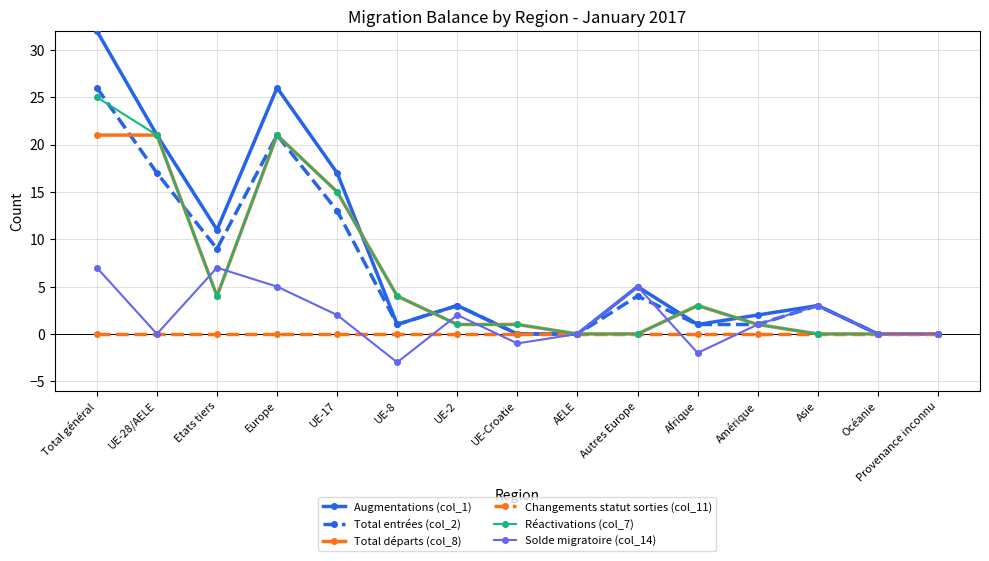

What is the label of the 7th point from the right?

AELE